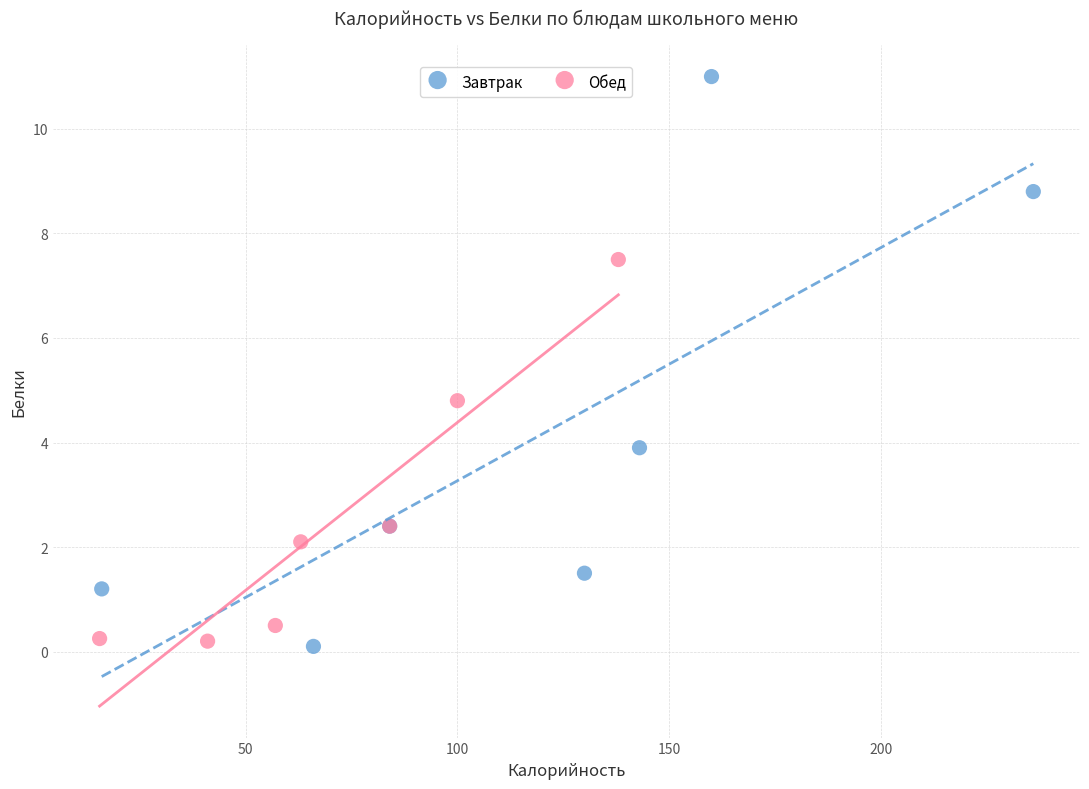

Which series contains the highest Y value?

Завтрак